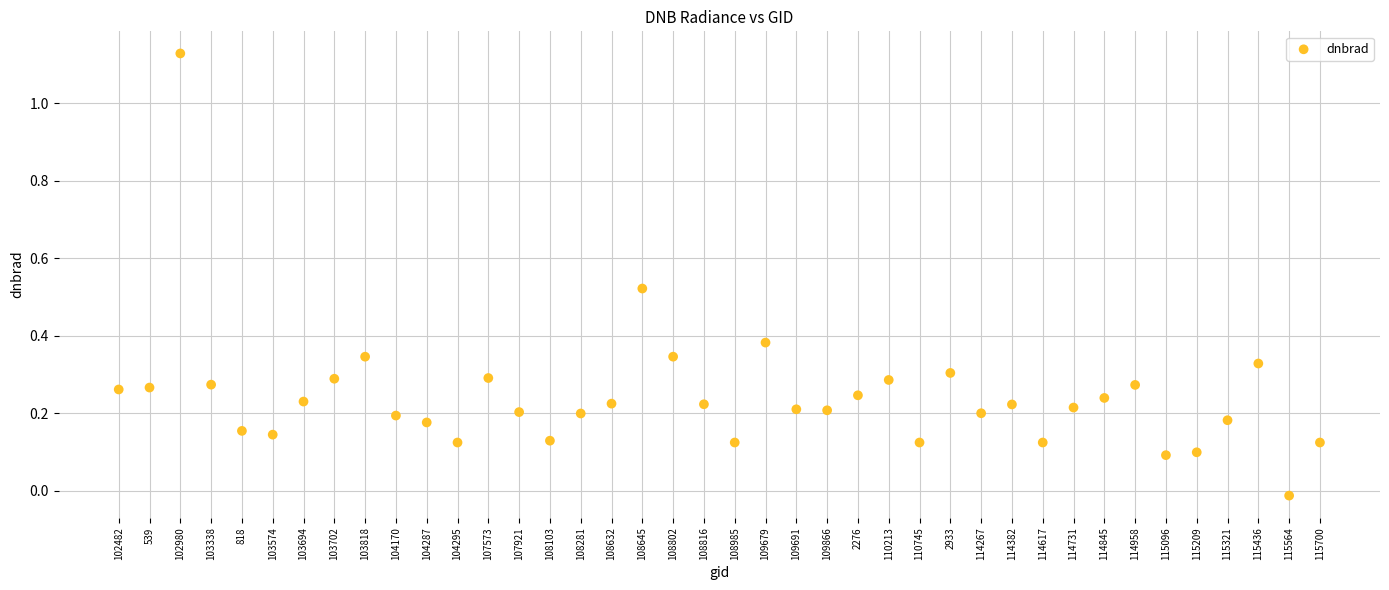

Count the number of points in this scatter plot.

40